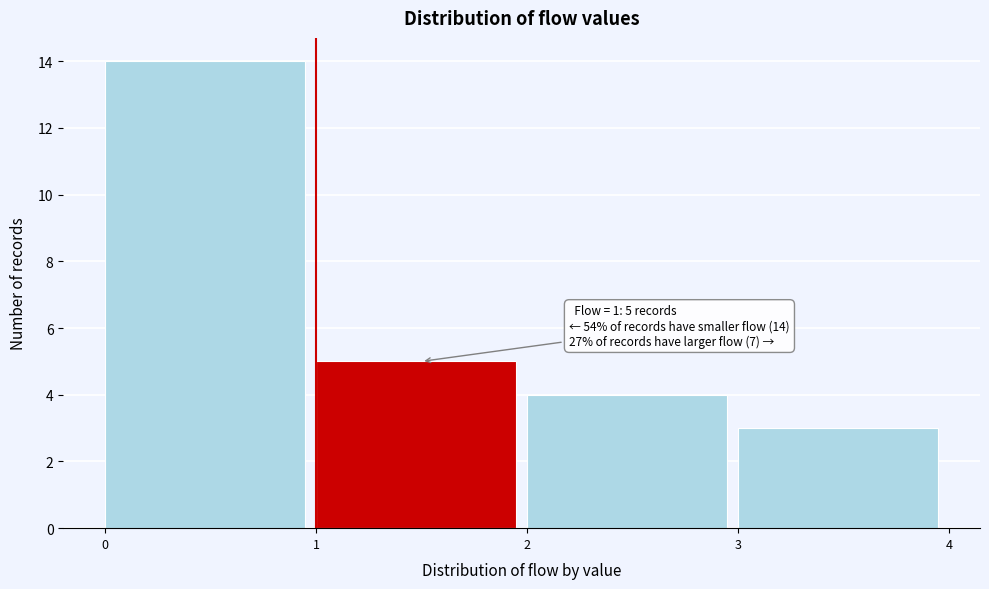

Which range on the x-axis has the tallest bar?

0 to 1